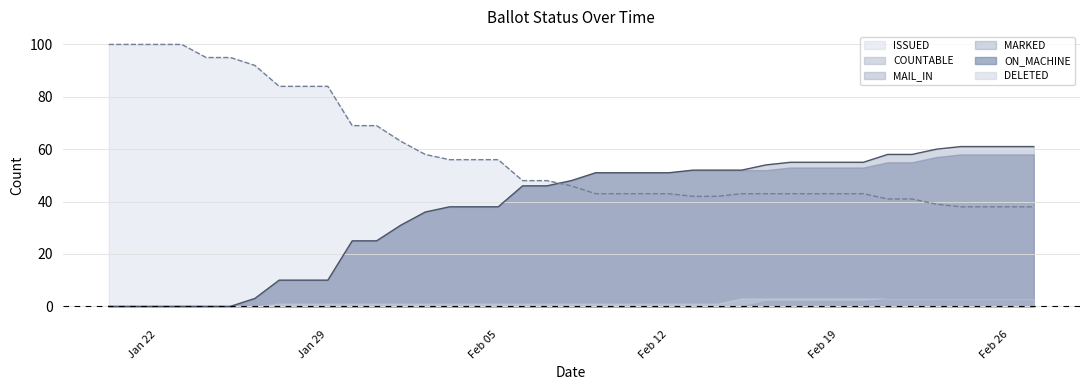

True or false: ISSUED has more than 1 interior local peaks.

False